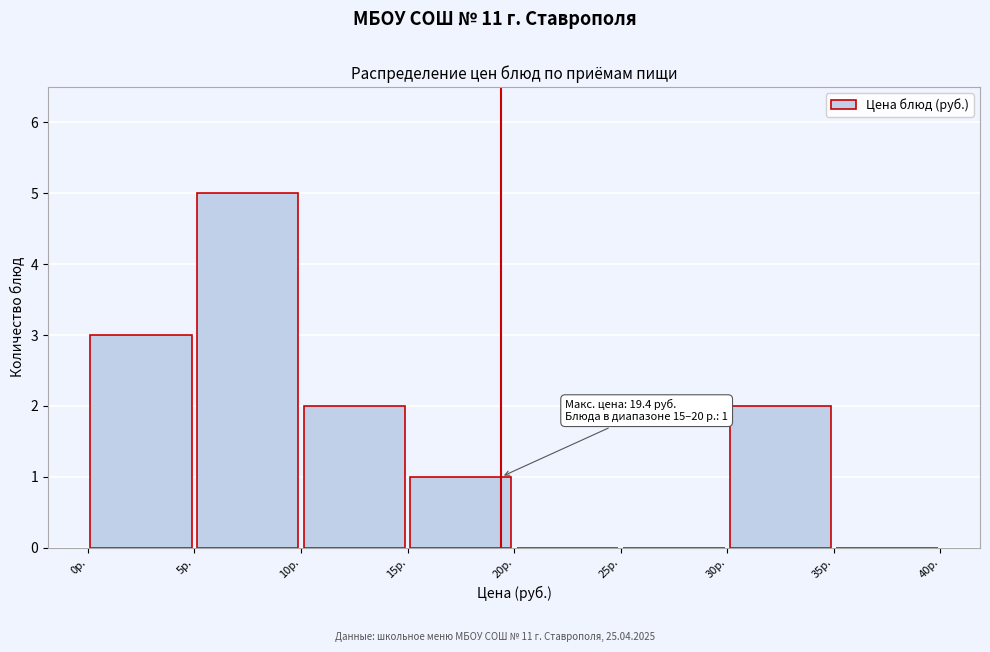

Over which range of the x-axis is the bar tallest?

5 to 10